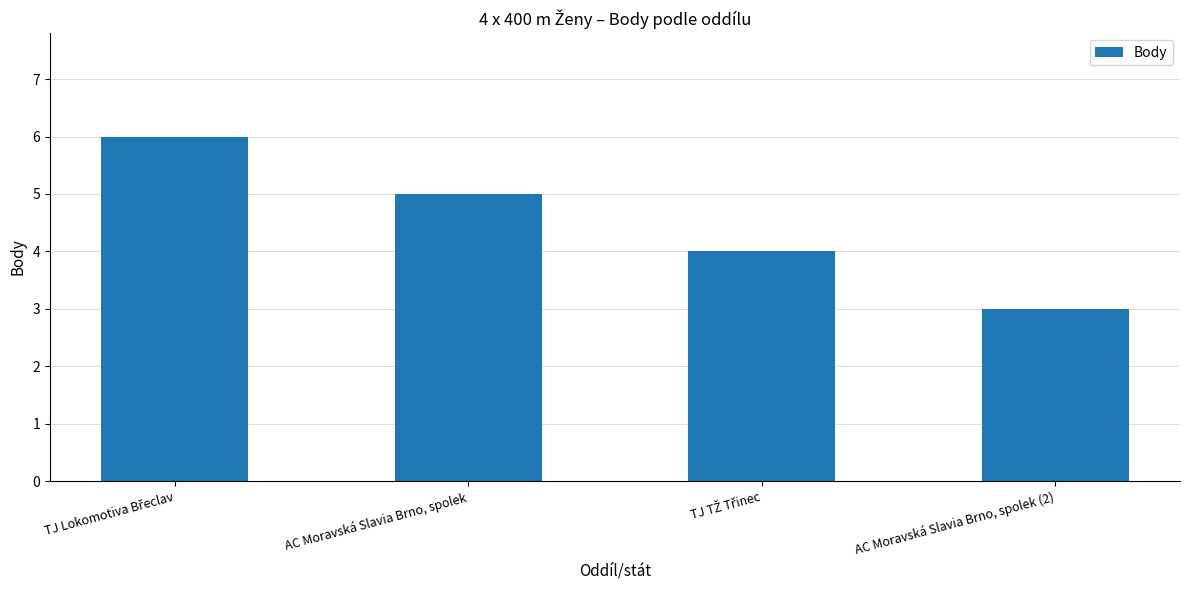

The chart shows a value of 5 at AC Moravská Slavia Brno, spolek. True or false?

True